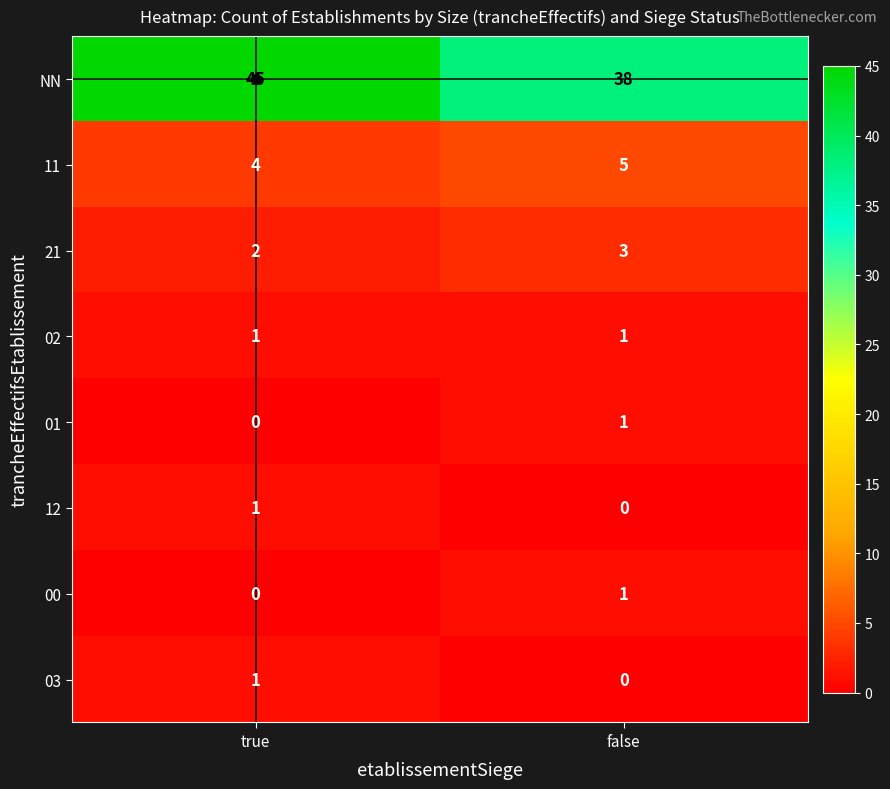

What is the sum of all NN values?

83